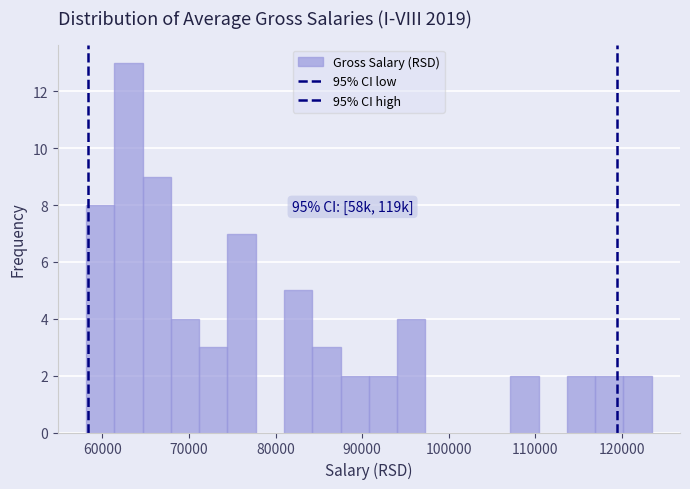

Read against the x-axis, roughly where is the centre of the tallest bar?

63000